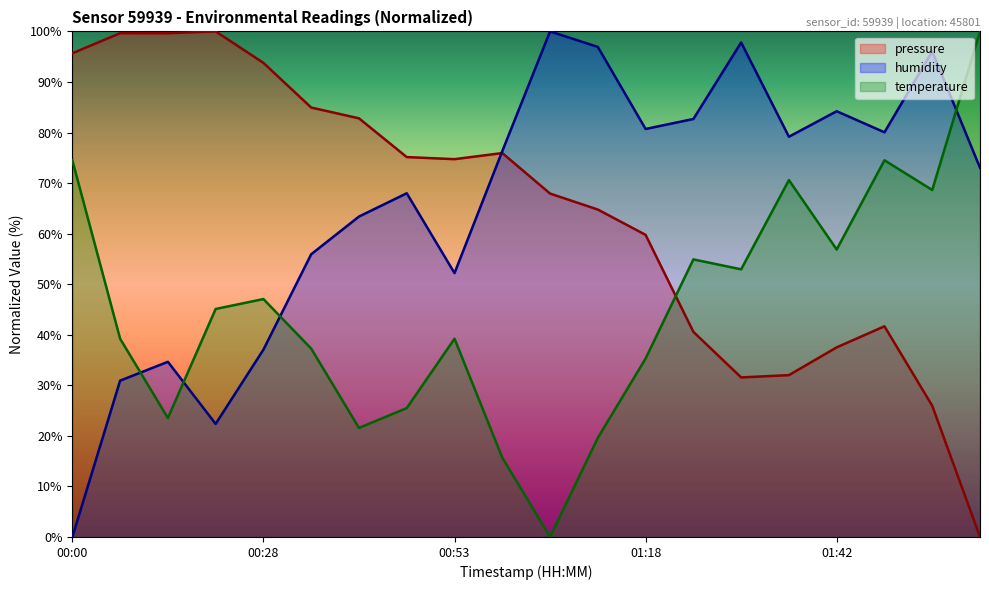

What is the spread (max minus min) of values at 01:30?

66.2